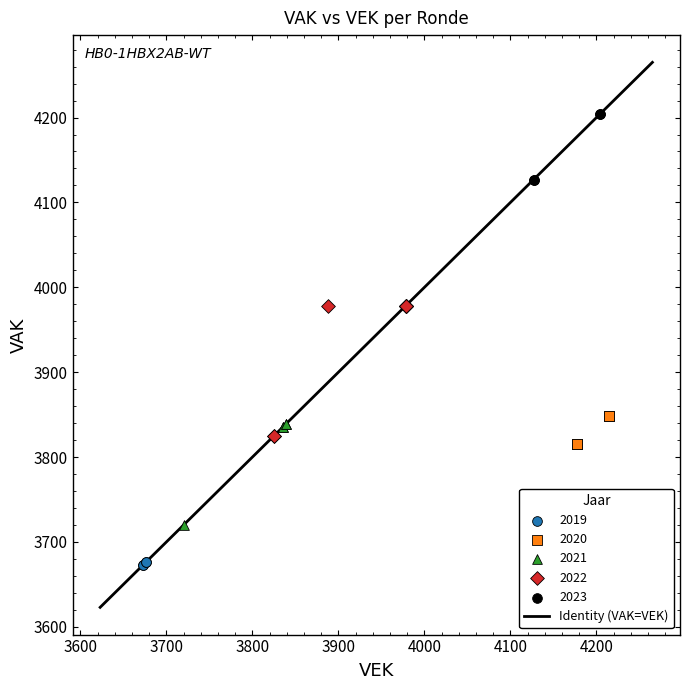

Which series reaches the minimum Y coordinate?

2019